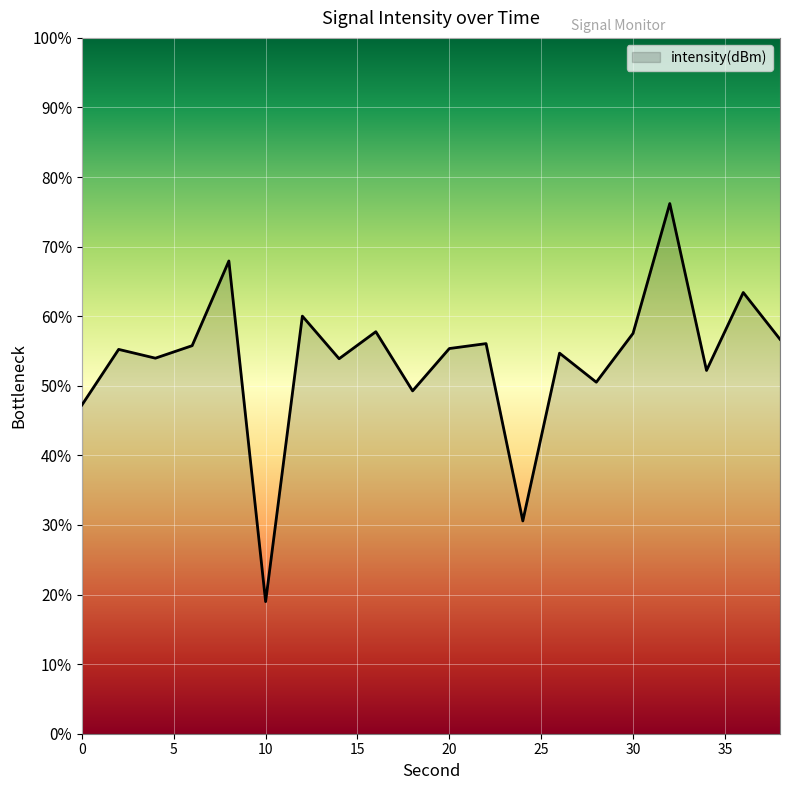

How many data points does each series have?

20